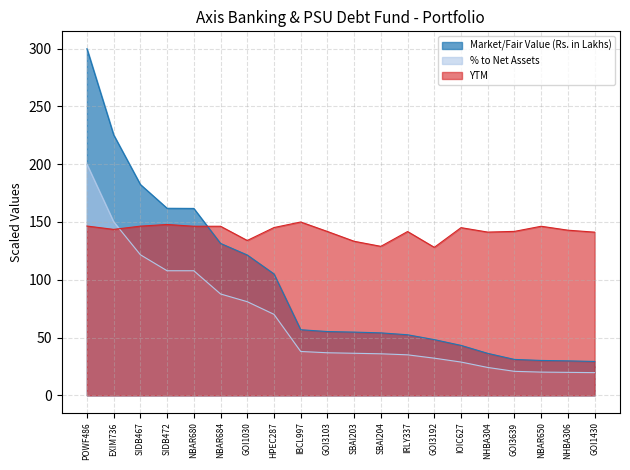

Which series has the largest total across all categories?

YTM